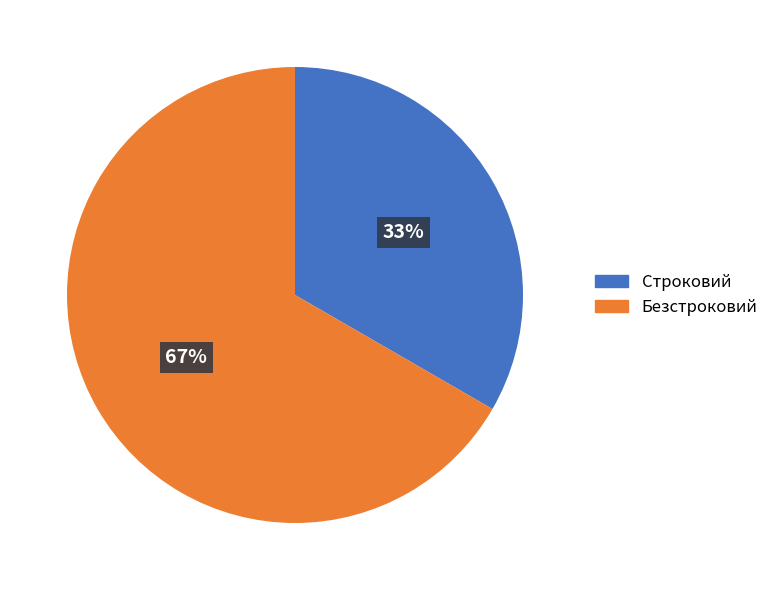

To the nearest percent, what portion does Безстроковий represent?

67%